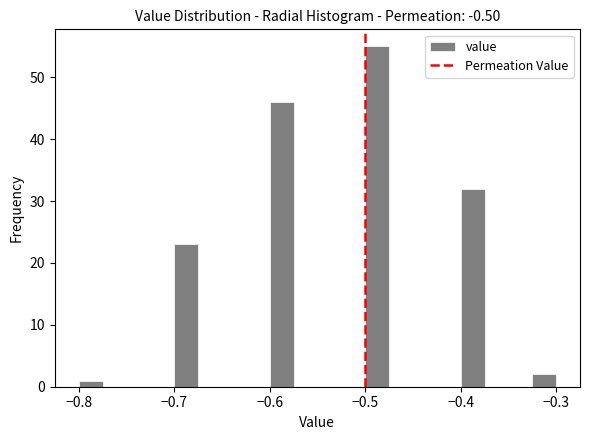

Read against the x-axis, roughly where is the centre of the tallest bar?

-0.49